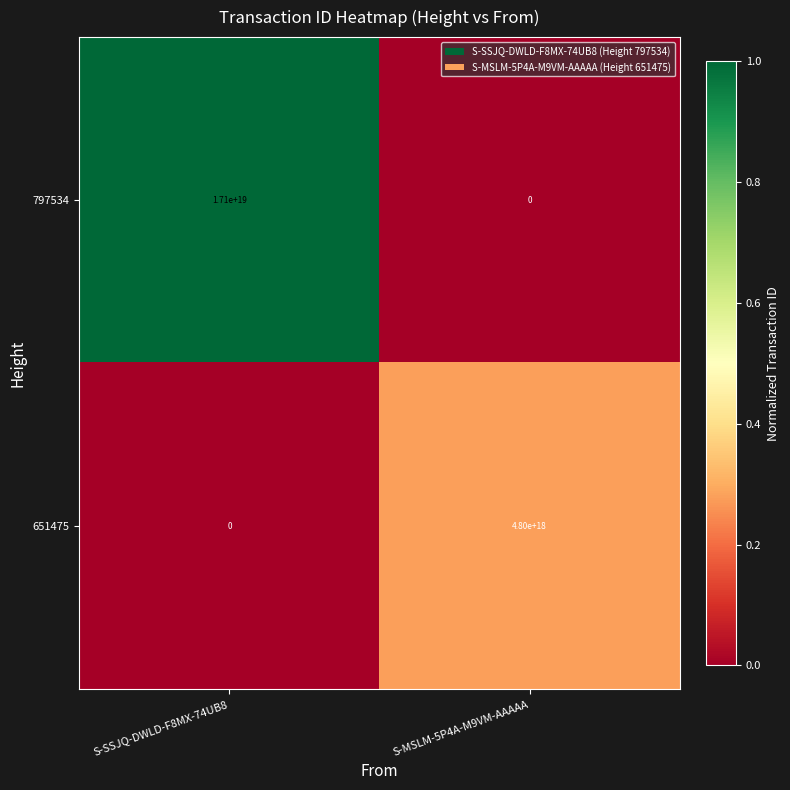

Rank the series by their maximum value, from highest to lowest.

797534, 651475